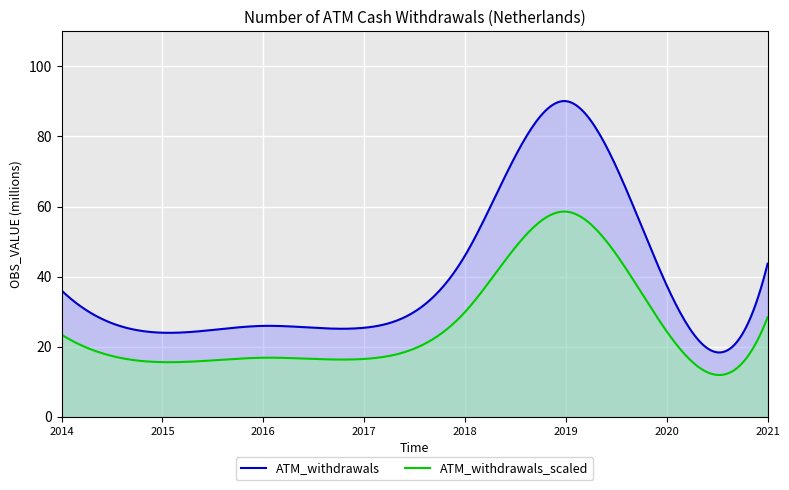

Reading left to right, list all the values displayed in this chart.

2014=36.0	2015=24.0	2016=25.9	2017=25.4	2018=46.0	2019=90.1	2020=37.5	2021=43.7